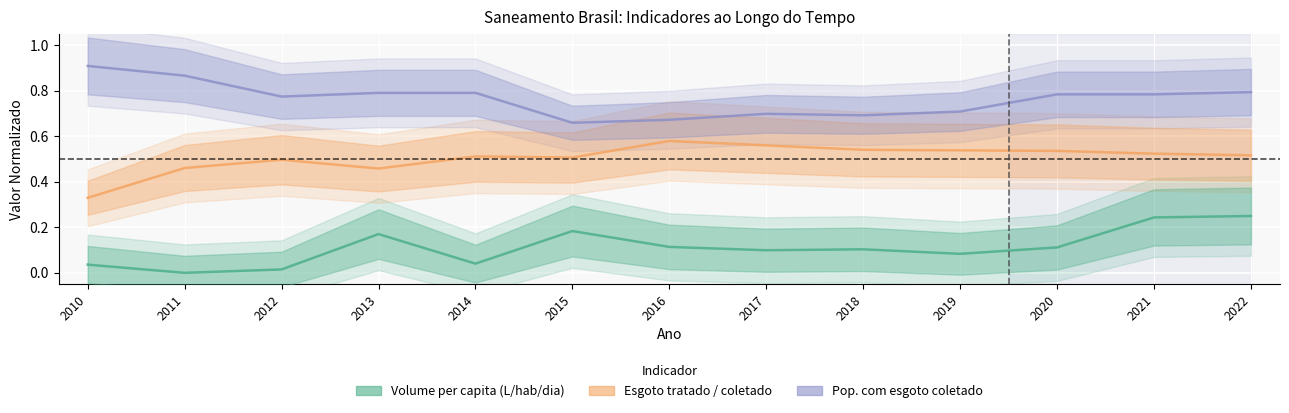

What is the lowest value of the Pop. com esgoto coletado series?

0.7